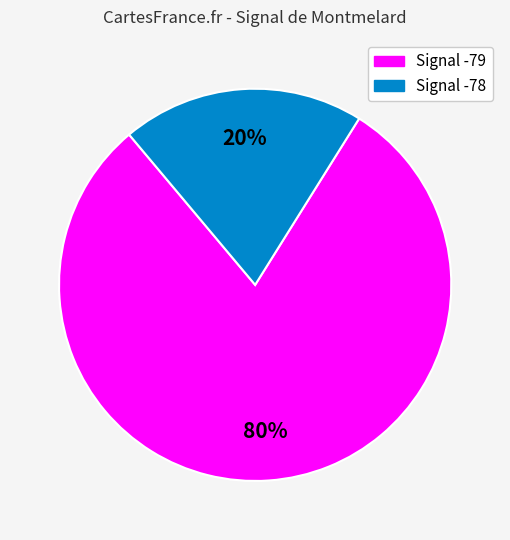

Is there any slice that represents more than half of the pie?

Yes